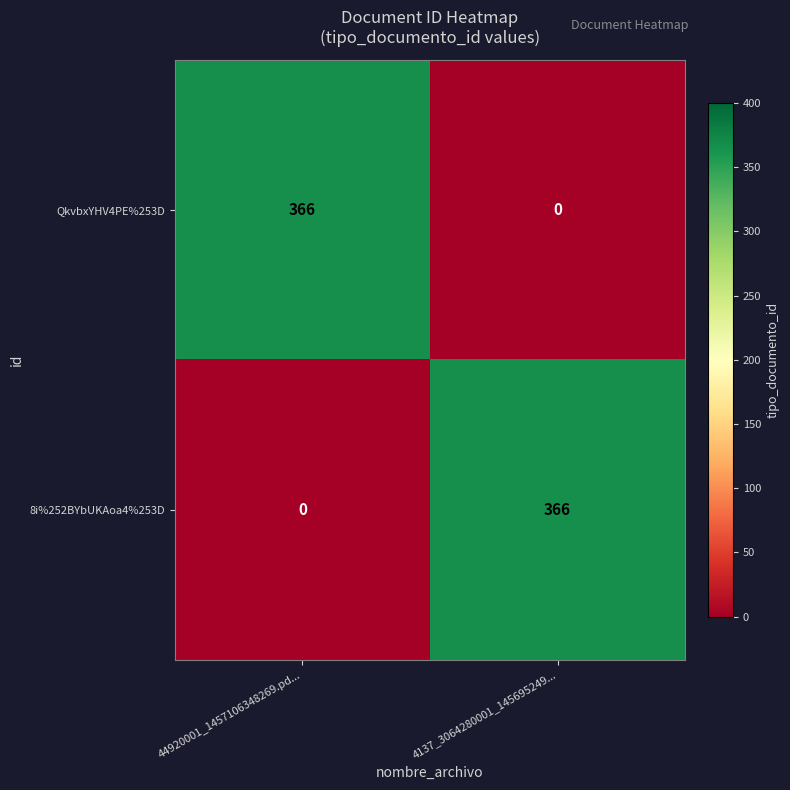

Reading right to left, list all the values displayed in this chart.

QkvbxYHV4PE%253D: 4137_3064280001_145695249...=0	44920001_1457106348269.pd...=366
8i%252BYbUKAoa4%253D: 4137_3064280001_145695249...=366	44920001_1457106348269.pd...=0